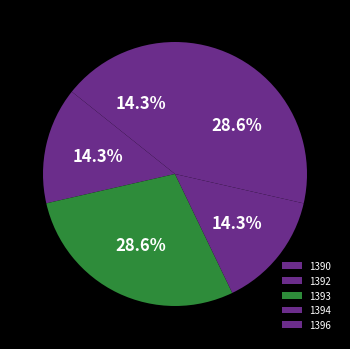

Is there a majority slice in this chart?

No